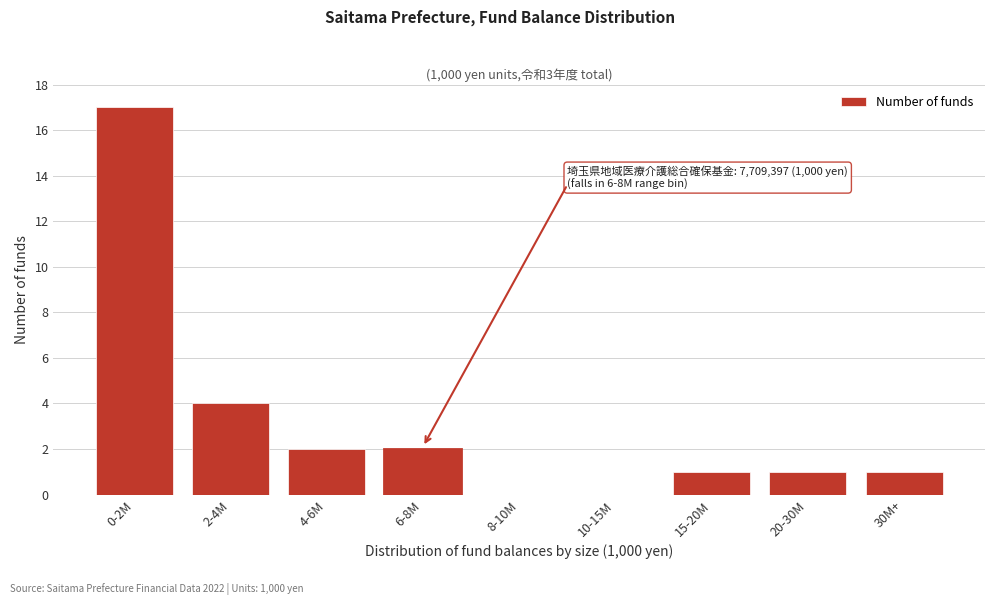

Reading left to right, what are all the values shown in this chart?

0-2M=17	2-4M=4	4-6M=2	6-8M=2	8-10M=0	10-15M=0	15-20M=1	20-30M=1	30M+=1